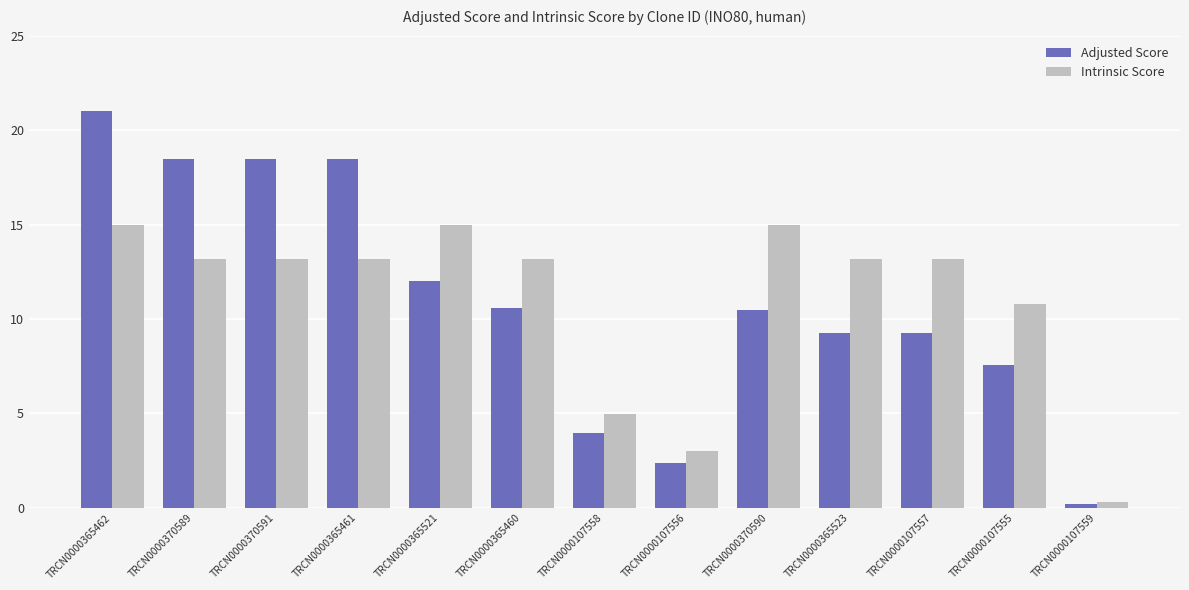

How many distinct data groups are displayed?

2